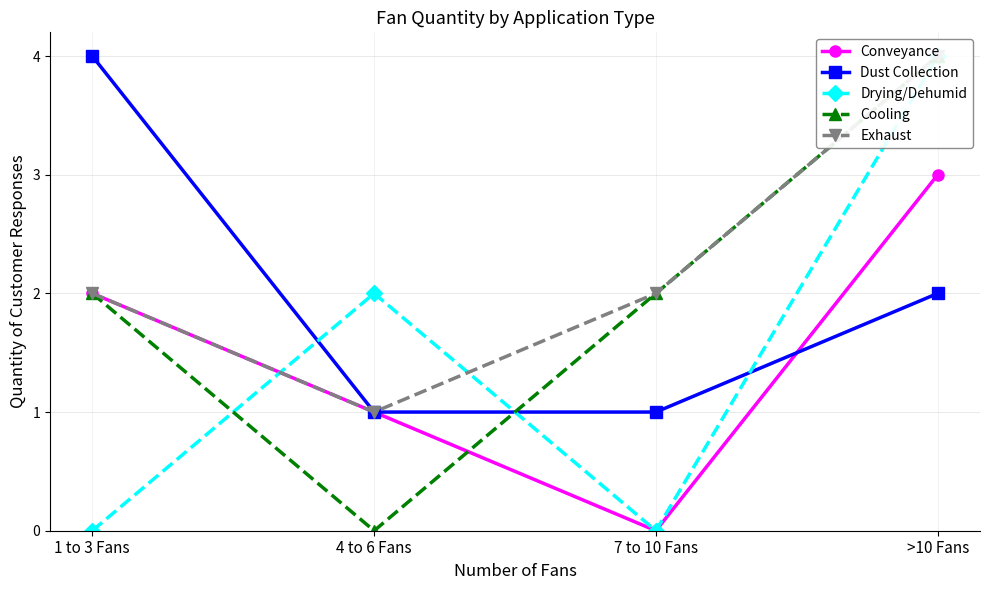

How many positive values does the Drying/Dehumid series have?

2